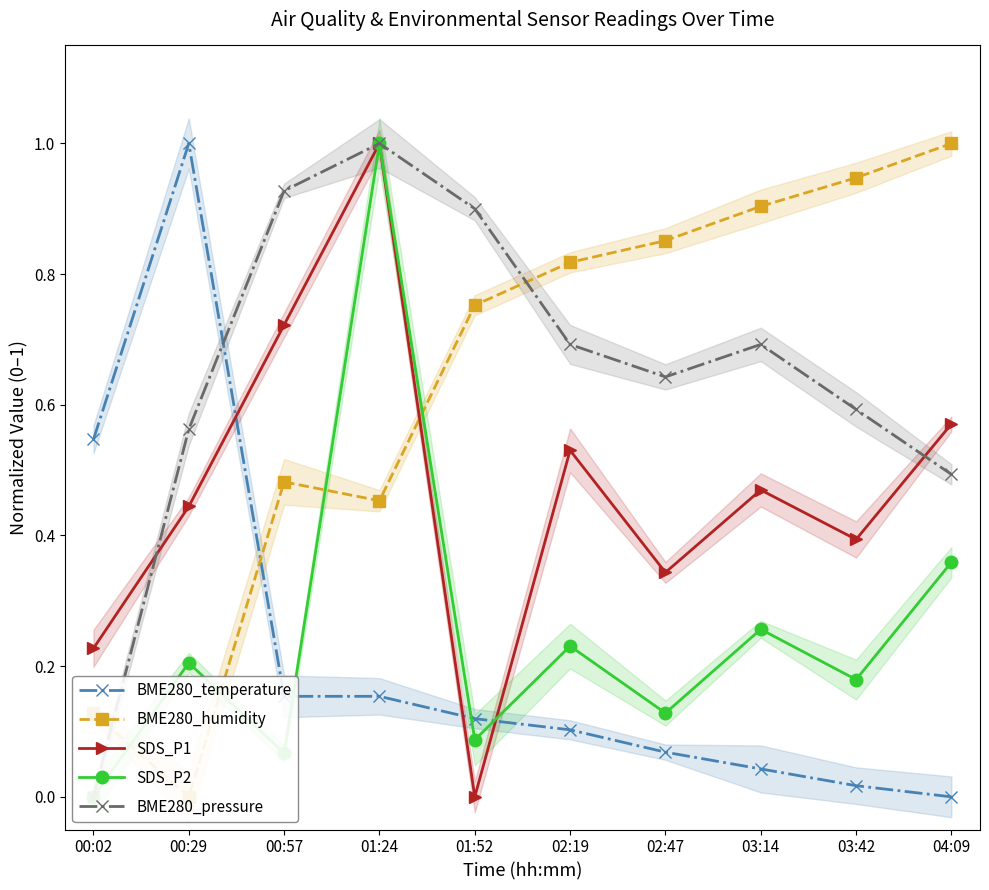

True or false: SDS_P1 has a value of 0.5 at 02:47.

False